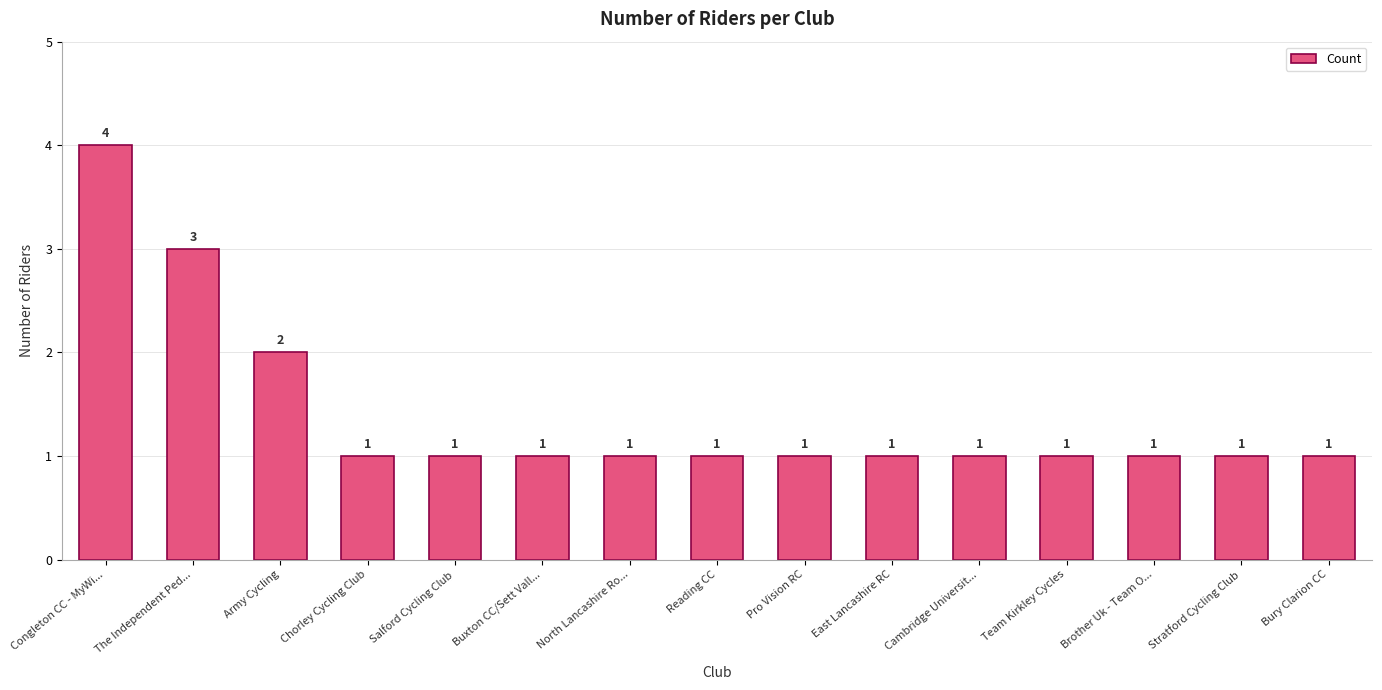

What is the difference between the values at Reading CC and Army Cycling?

1